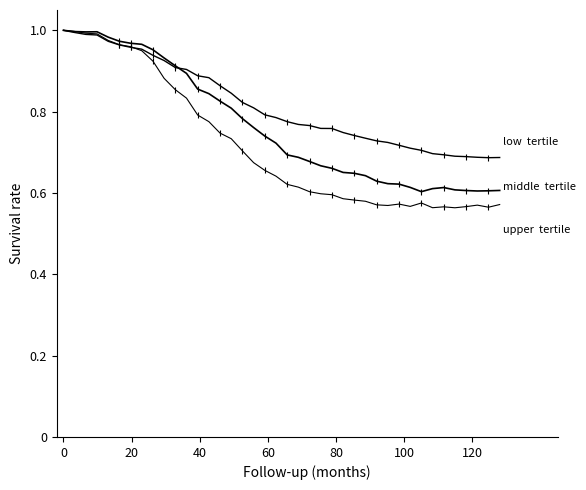

True or false: middle tertile has more than 2 interior local peaks.

False